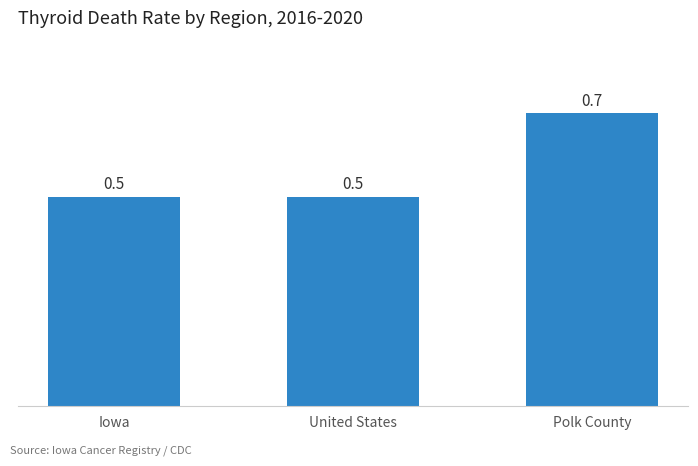

What is the average value?

0.6